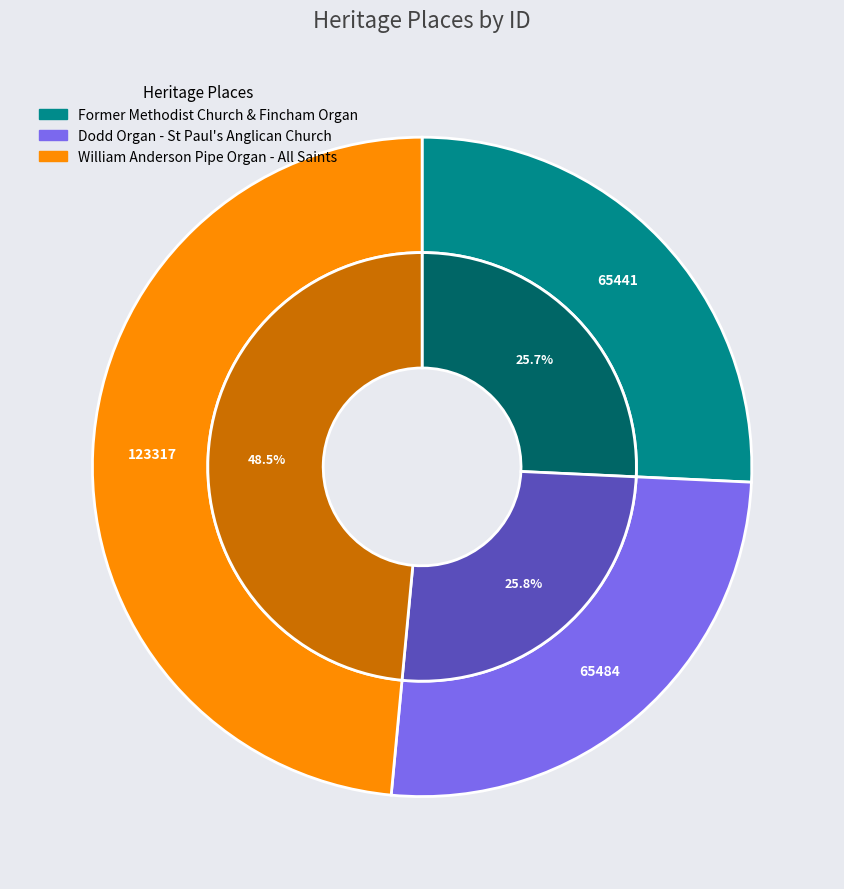

Rank the categories by value from lowest to highest.

Former Methodist Church & Fincham Organ, Dodd Organ - St Paul's Anglican Church, William Anderson Pipe Organ - All Saints